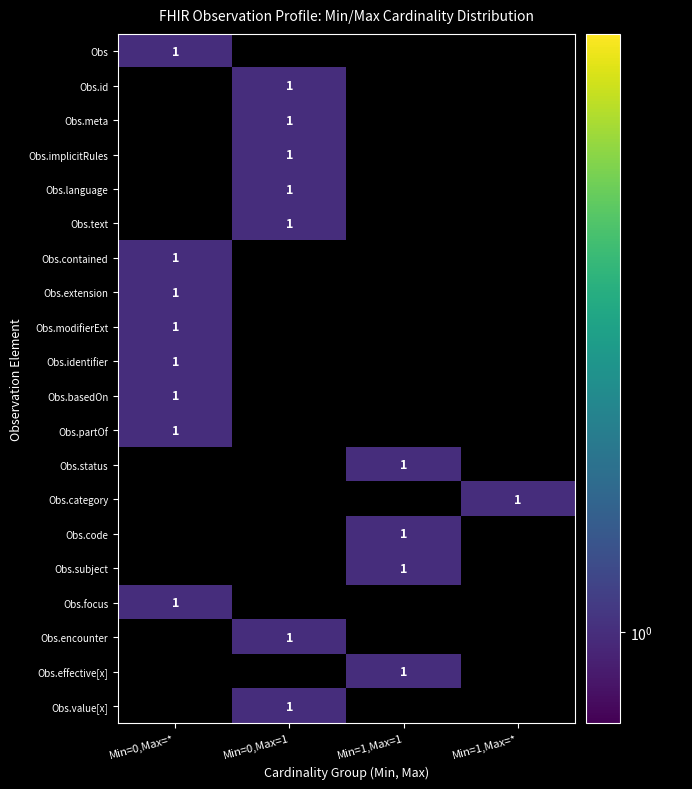

How many positive values does the Observation.text series have?

1